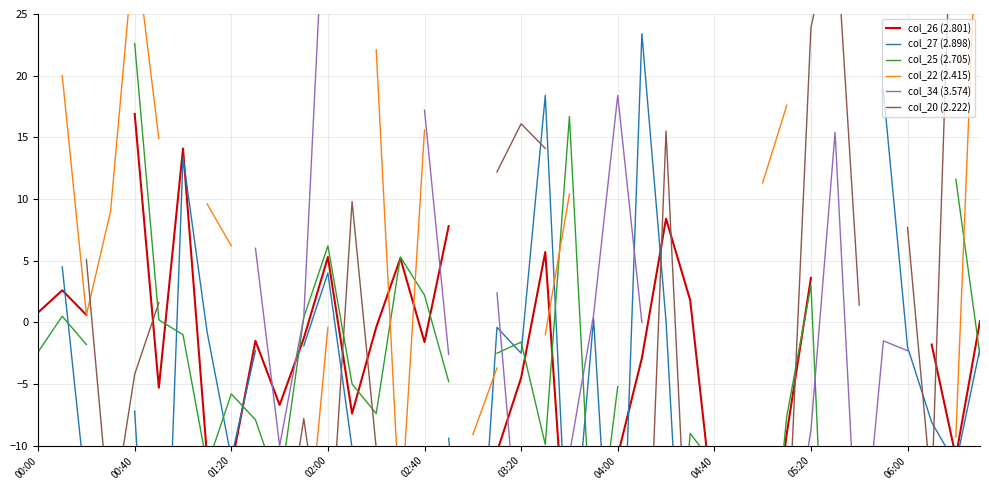

What is the maximum value shown in the chart?

52.3